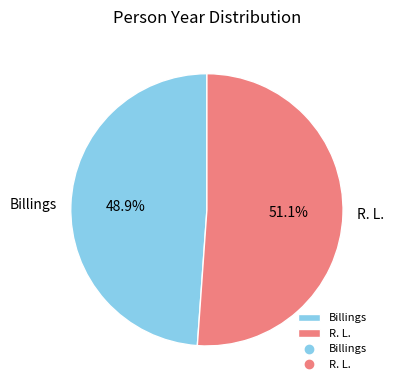

What is the majority slice?

R. L.